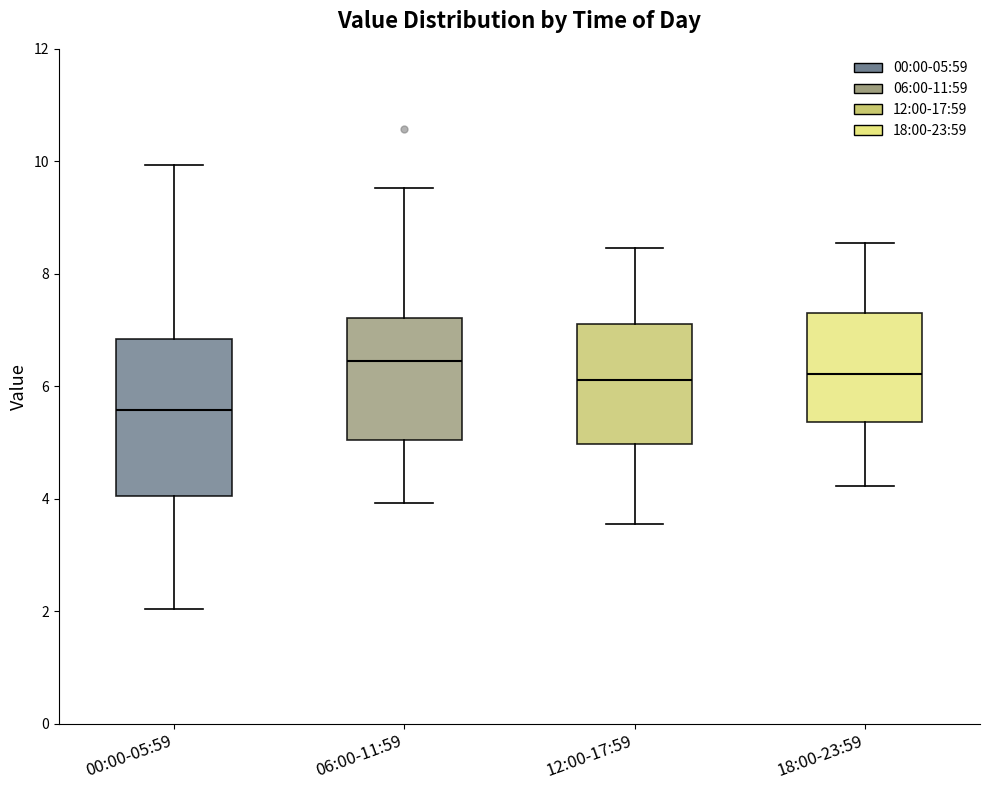

Reading left to right, transcribe this box plot: for each box, give where its median line is, the range the box spans, and where its two whiskers end, as read against the y-axis. The values are not printed on the chart, so give them approximately, as read against the axis.

00:00-05:59: median 5.6, box 4.0 to 6.8, whiskers 2.0 to 10.0
06:00-11:59: median 6.4, box 5.0 to 7.2, whiskers 4.0 to 9.6
12:00-17:59: median 6.2, box 5.0 to 7.2, whiskers 3.6 to 8.4
18:00-23:59: median 6.2, box 5.4 to 7.4, whiskers 4.2 to 8.6